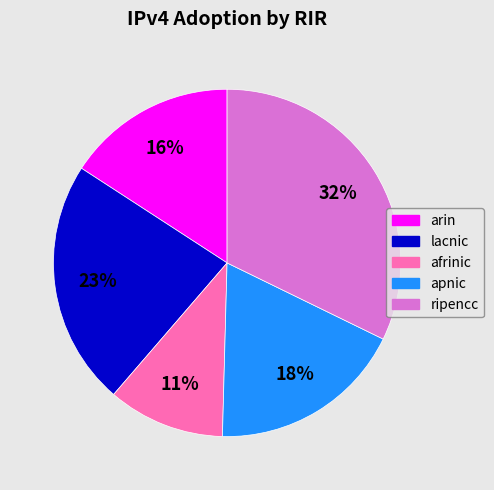

Rank the categories by value from lowest to highest.

afrinic, arin, apnic, lacnic, ripencc